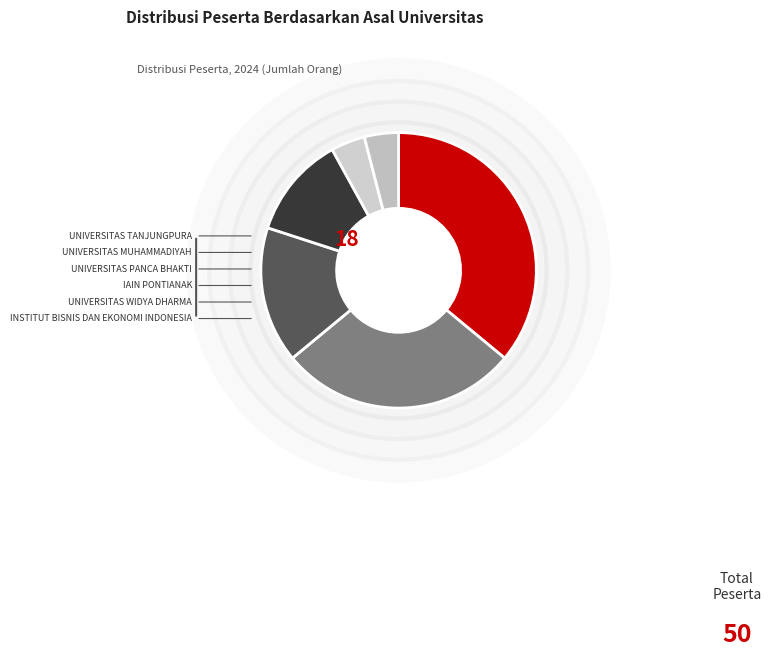

Between UNIVERSITAS MUHAMMADIYAH and UNIVERSITAS WIDYA DHARMA, which is larger?

UNIVERSITAS MUHAMMADIYAH